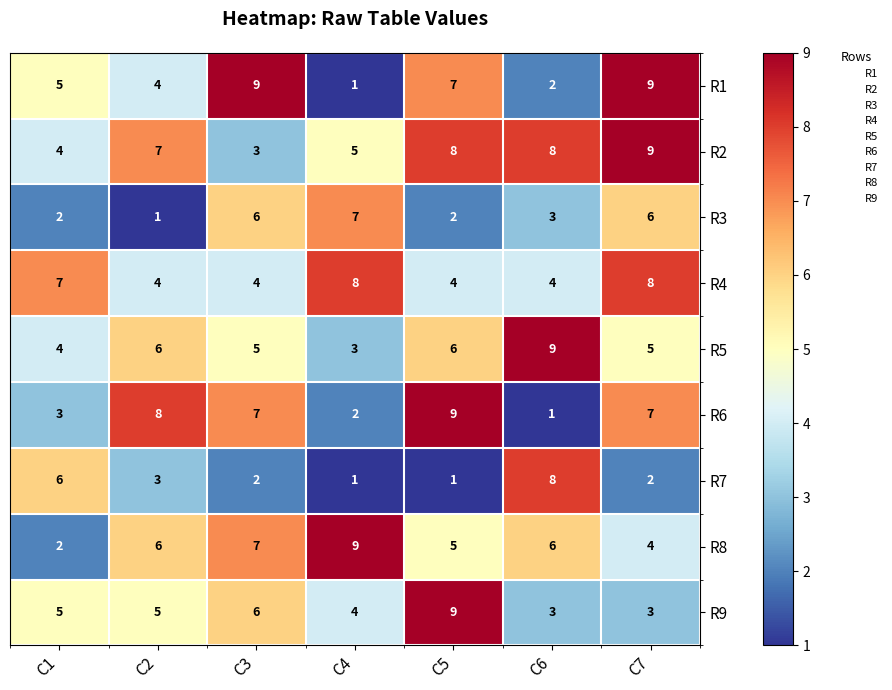

Between C3 and C6, which series saw the biggest shift?

R1